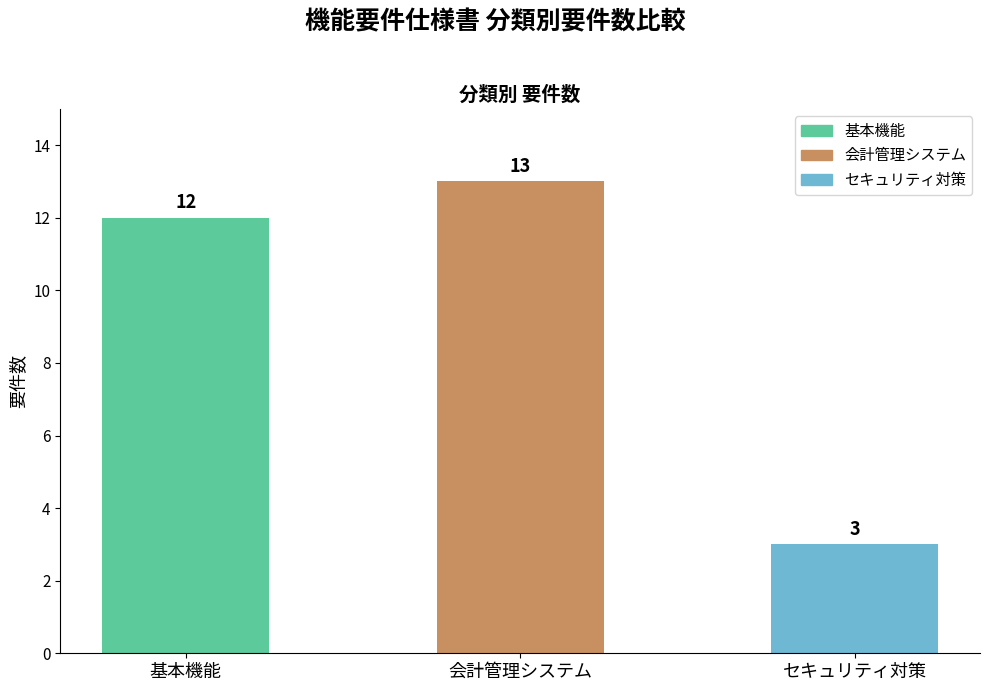

What is the value of the 2nd bar from the left?

13